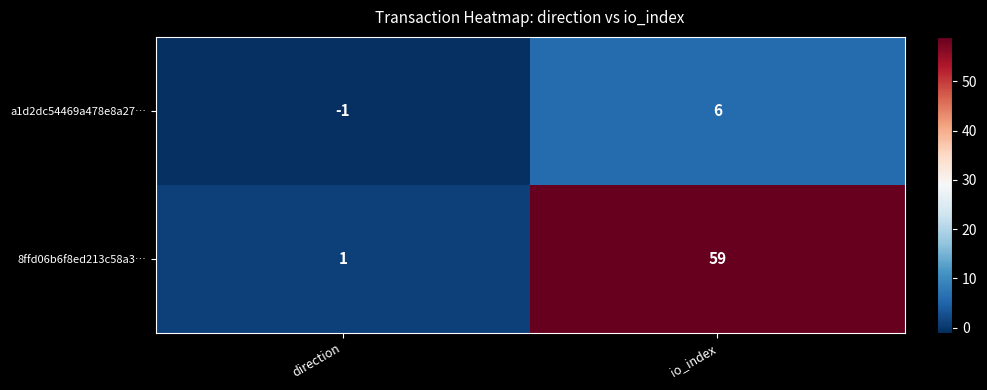

At which label is 8ffd06b6f8ed213c58a3… closest to 30?

direction